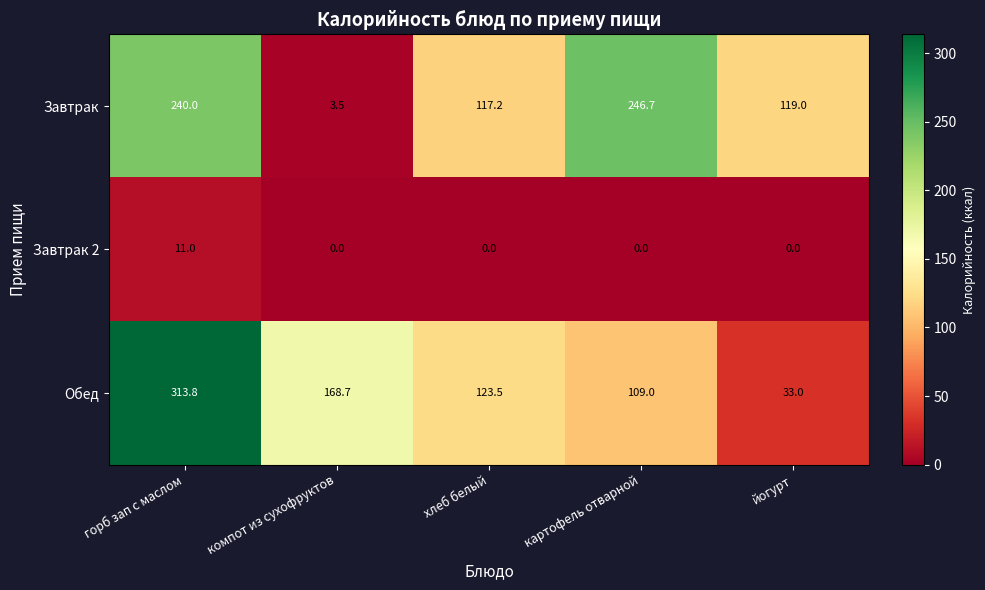

Which series has the largest total across all categories?

Обед